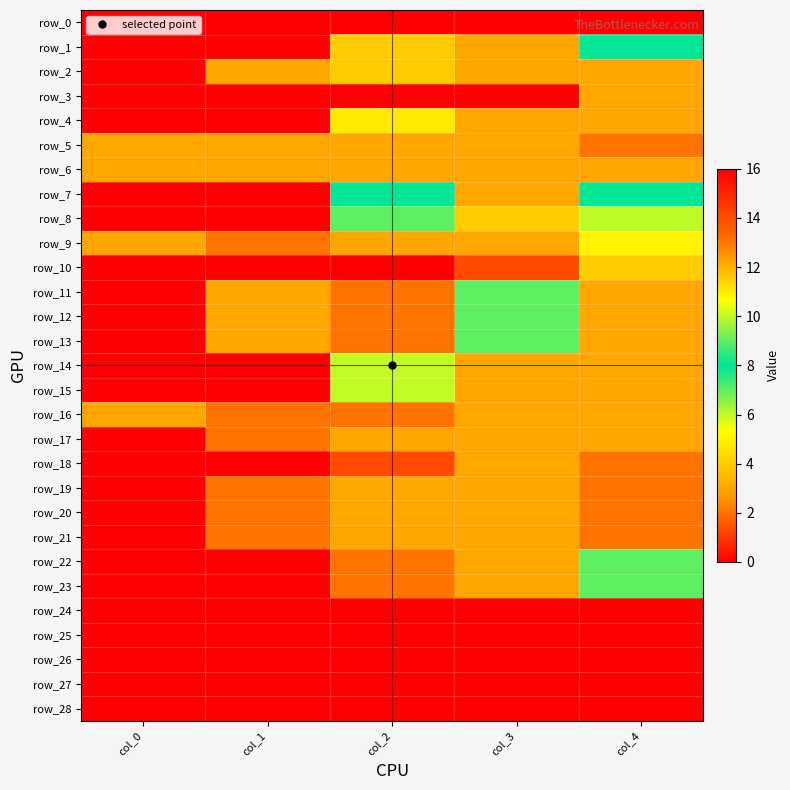

Between col_2 and col_4, which is larger?

col_2